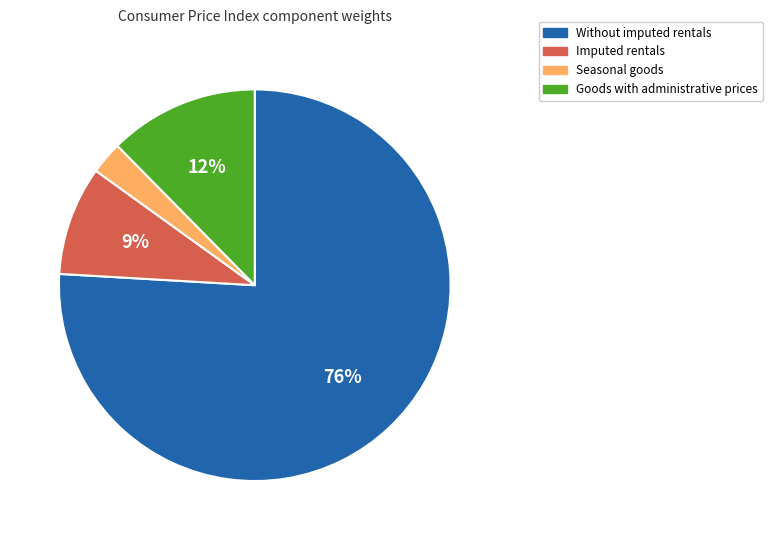

To the nearest percent, what is the average slice percentage?

25%